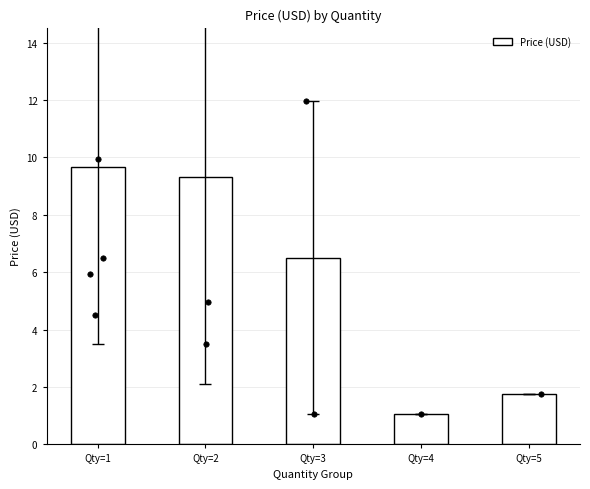

Approximately how many times larger is the value at Qty=5 compared to Qty=2?

0.2